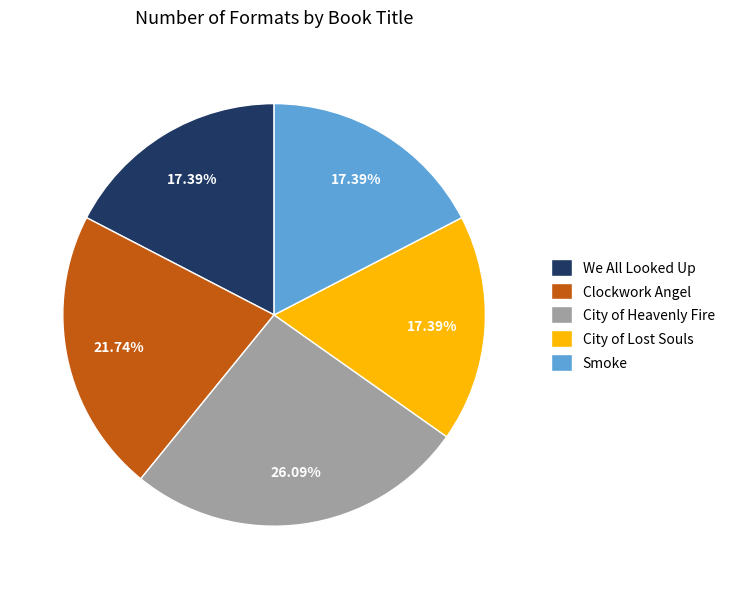

How many segments does this pie chart have?

5